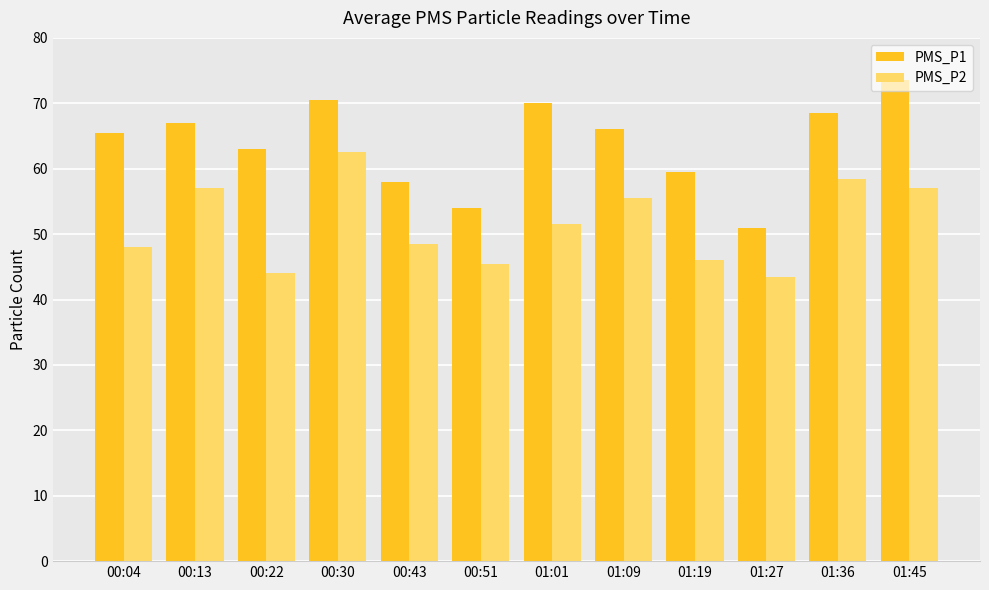

Count the number of categories in the chart.

12